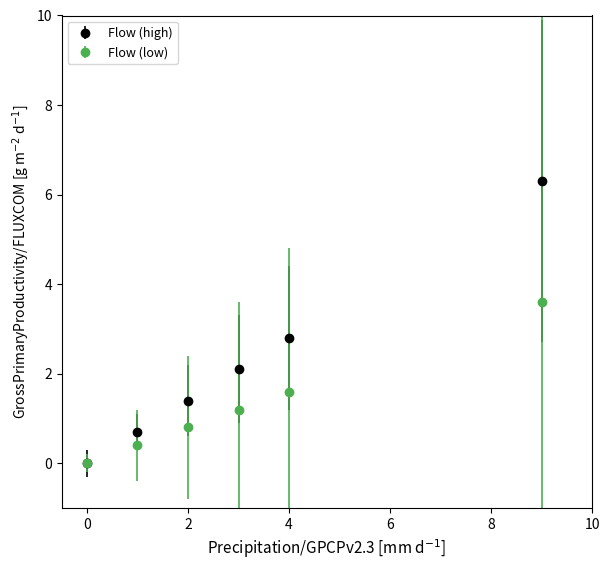

Which series has the largest range (max minus min)?

Flow (high)